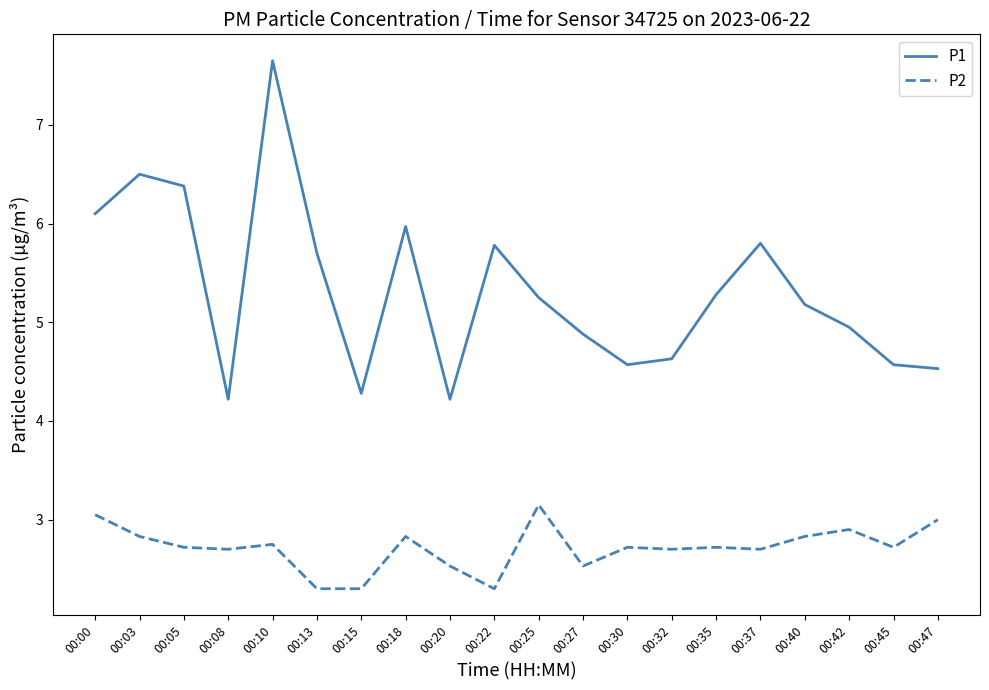

Which series has the largest total across all categories?

P1